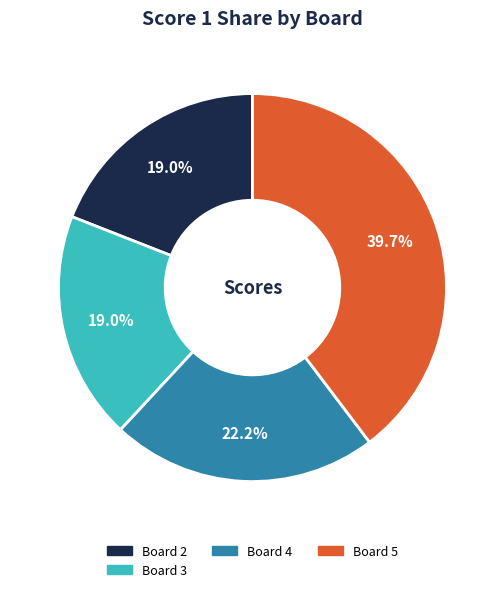

To the nearest percent, what is the average slice percentage?

25%